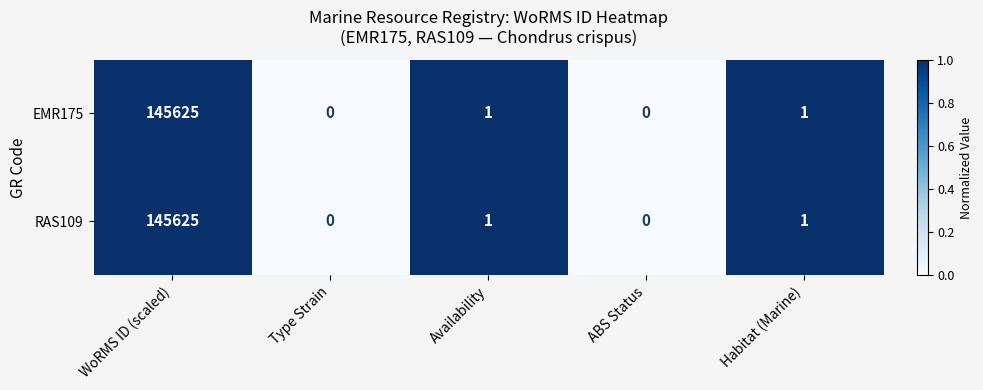

Reading left to right, extract all data points from this chart.

EMR175: 145625	0	1	0	1
RAS109: 145625	0	1	0	1